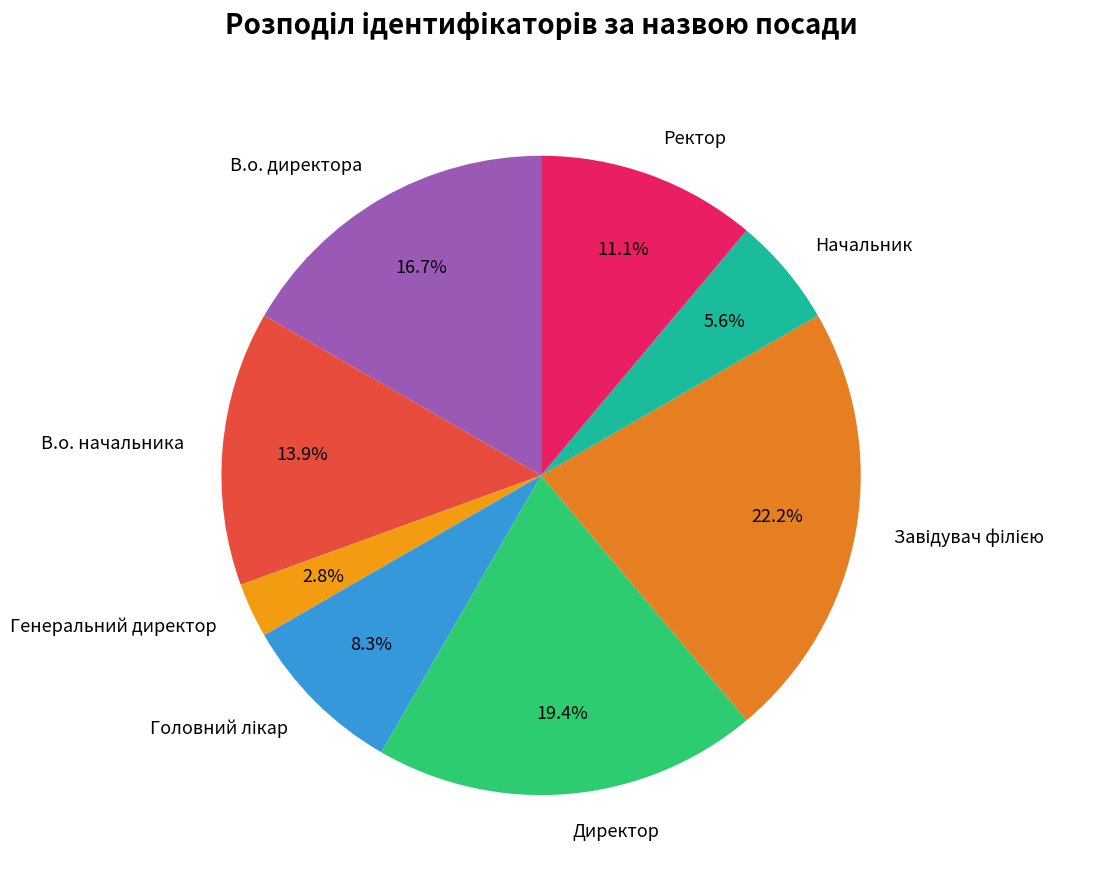

Between Директор and Генеральний директор, which is larger?

Директор